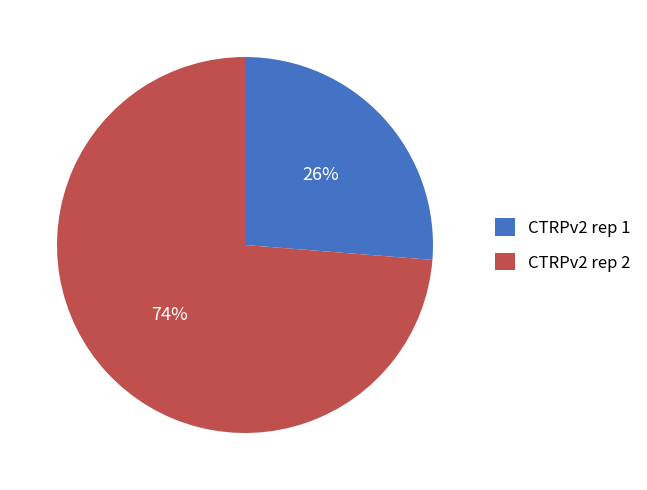

To the nearest percent, what percentage of the pie is CTRPv2 rep 2?

74%